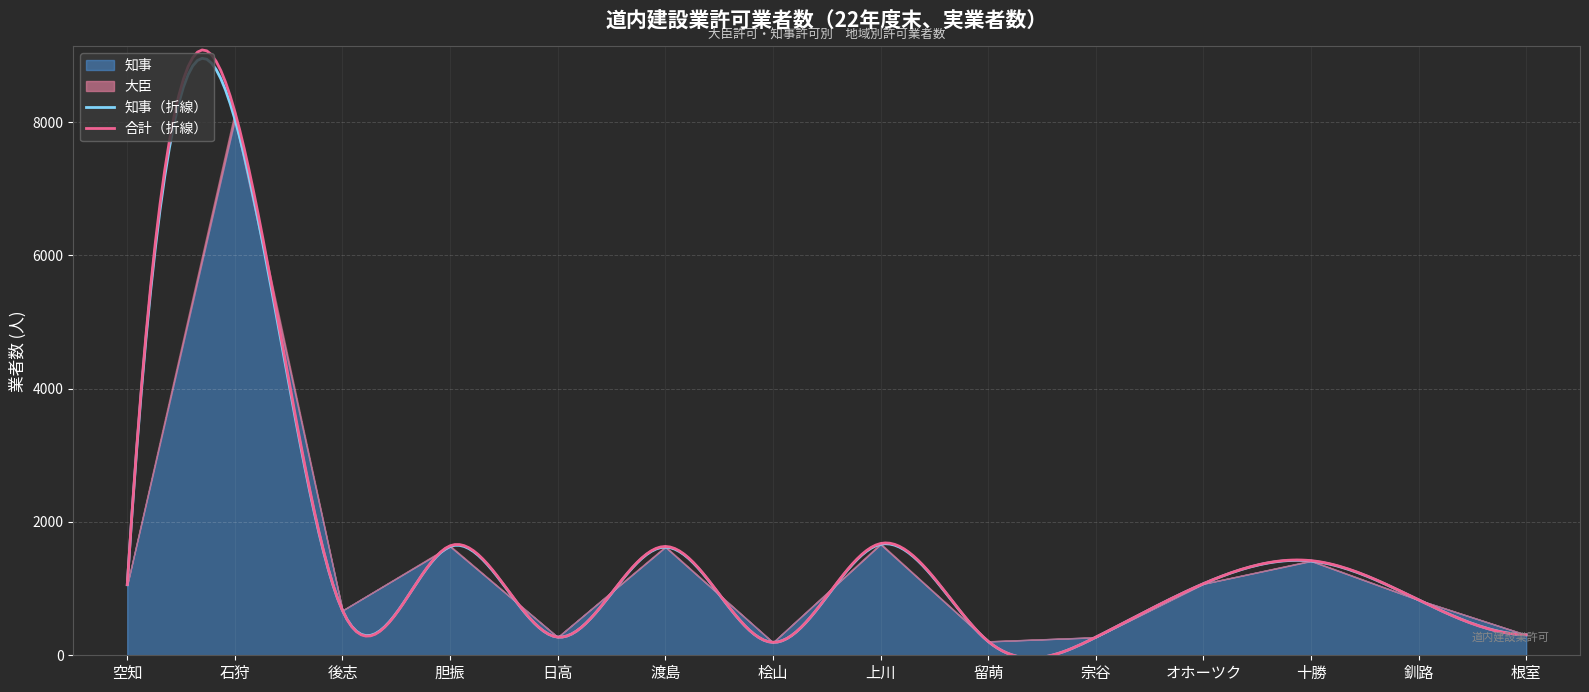

Which series has the largest range (max minus min)?

知事